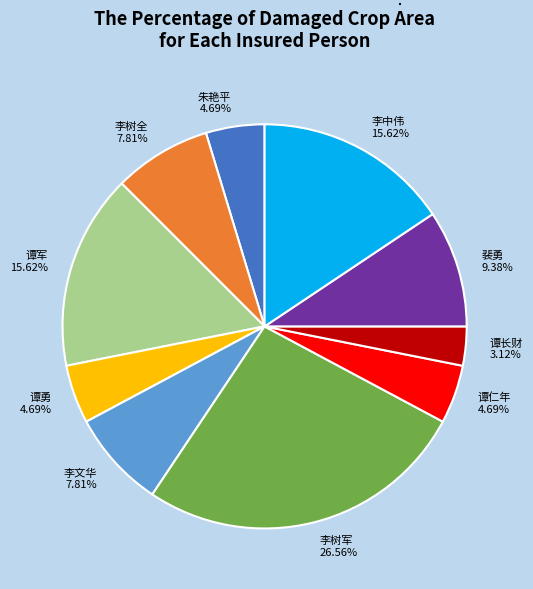

Is it true that 李树军 is 27% of the pie?

True